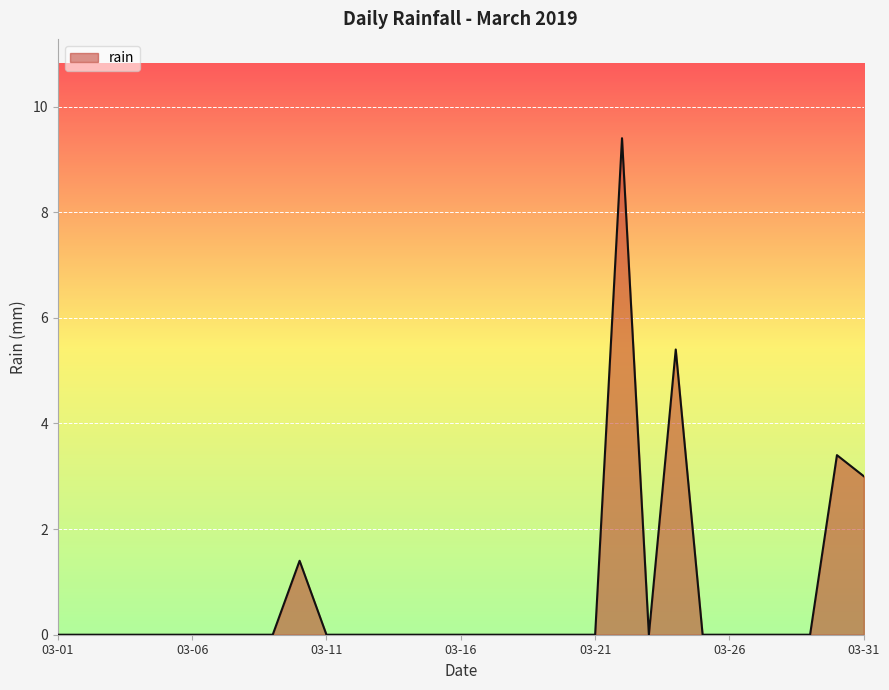

What is the maximum value shown in the chart?

9.4